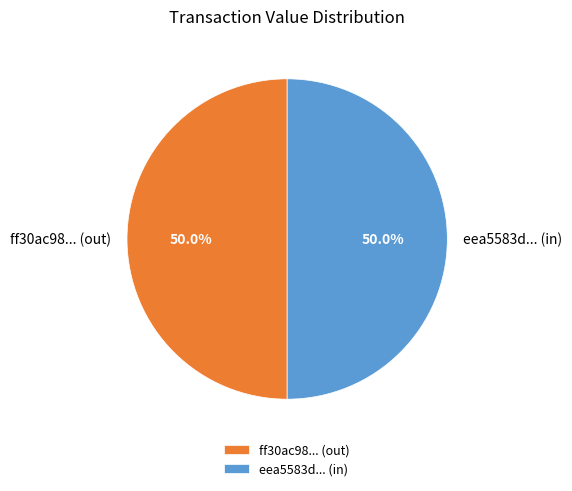

How many segments does this pie chart have?

2